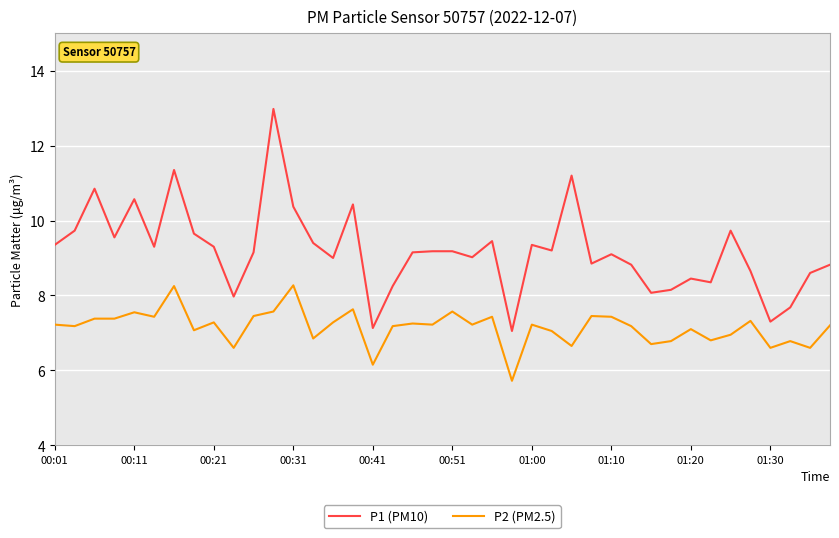

Which series has the widest spread of values?

P1 (PM10)